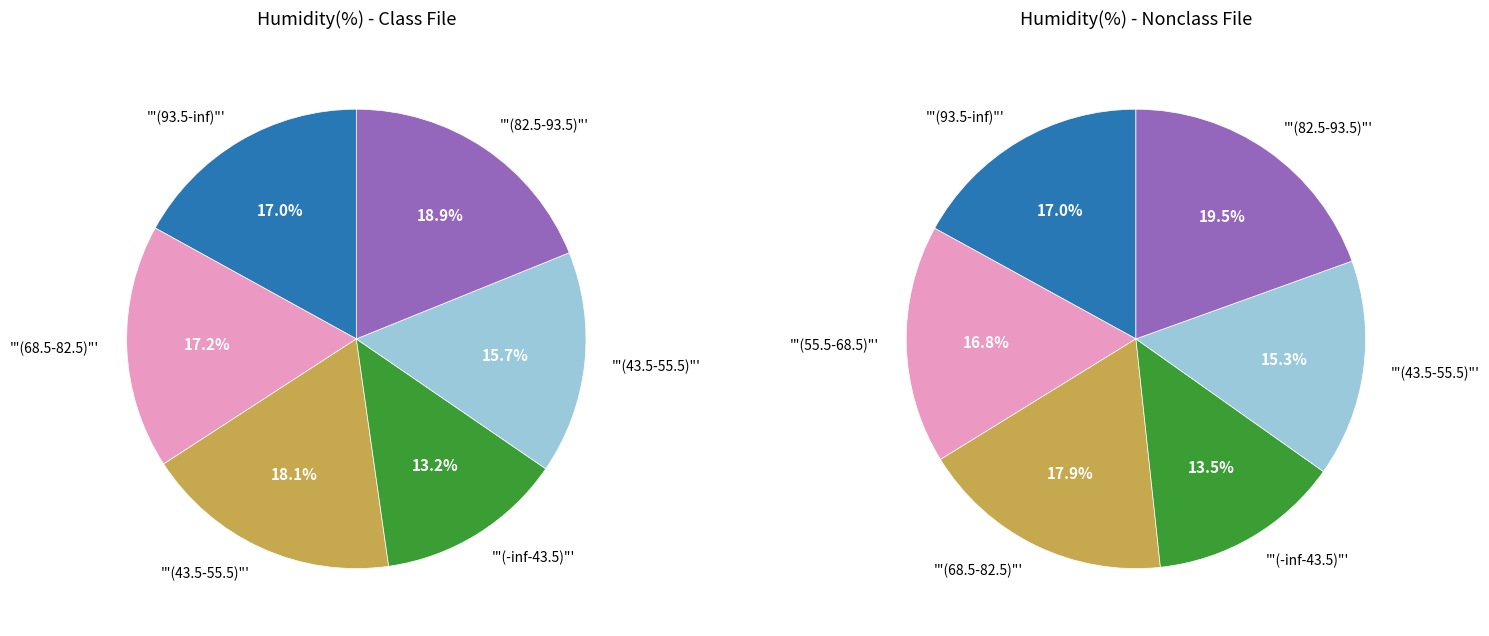

What percentage is the 5 slice, to the nearest percent?

19%